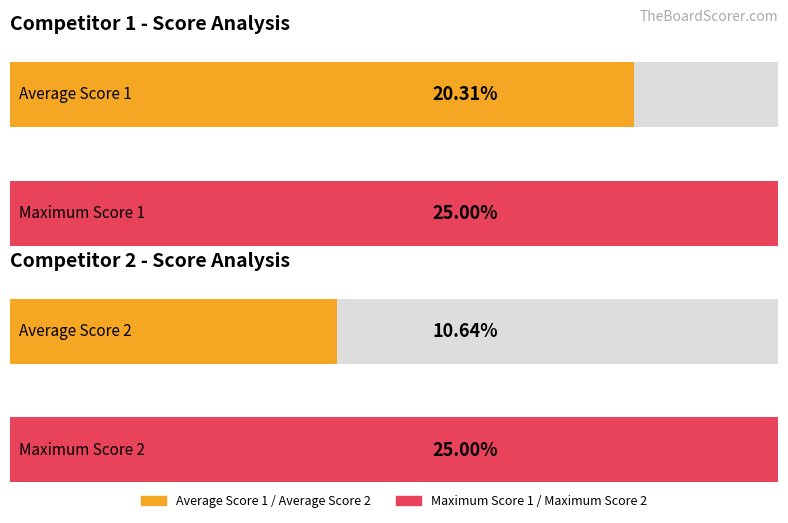

Are the bars grouped side by side (vs. stacked)?

Yes